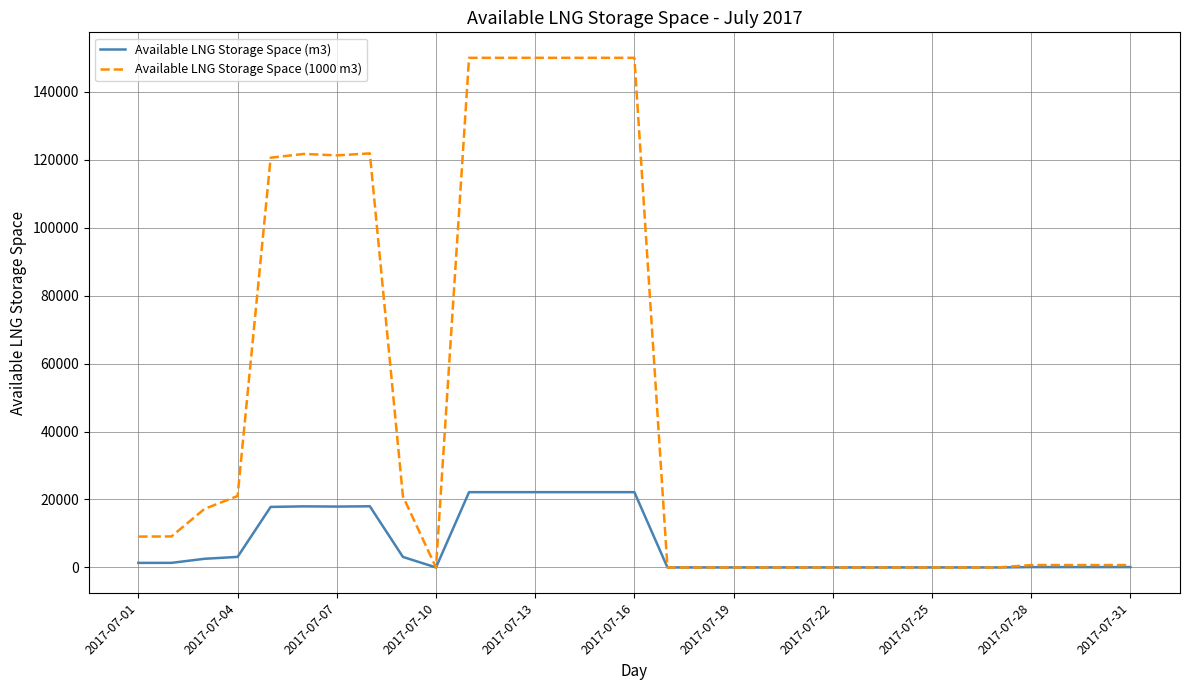

Rank the series by their average value, from highest to lowest.

Available LNG Storage Space (1000 m3), Available LNG Storage Space (m3)